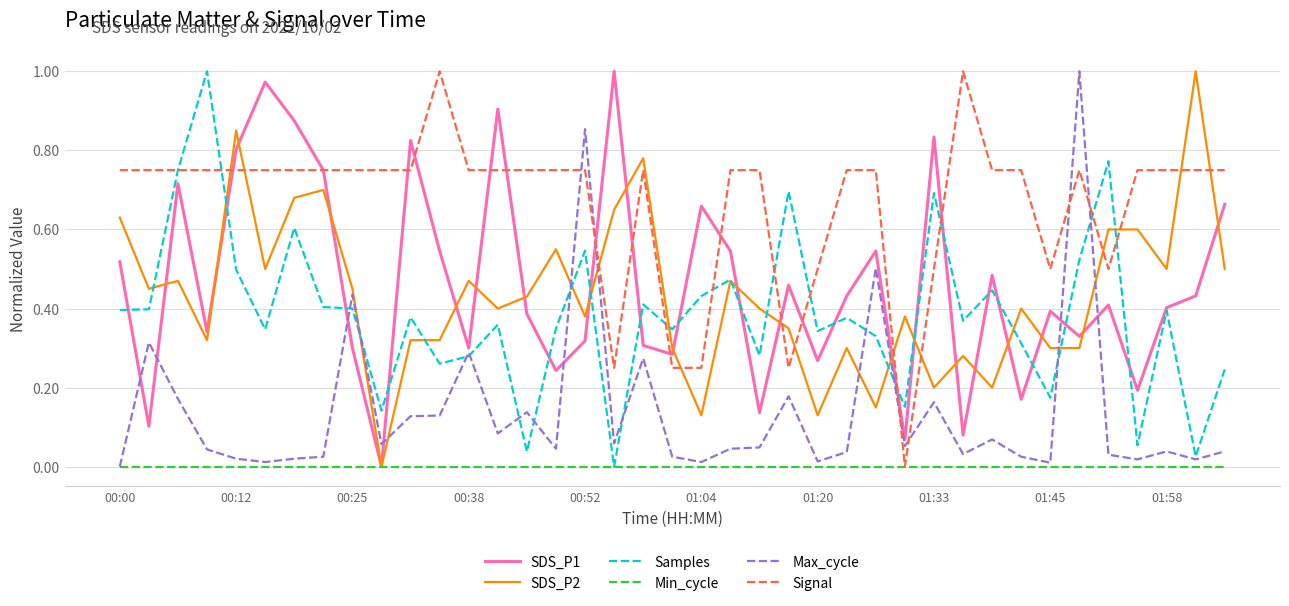

How many intersections are there between Signal and SDS_P2?

12